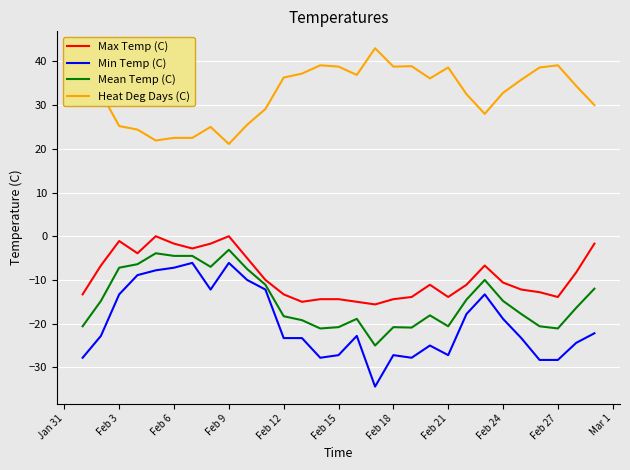

True or false: Min Temp (C) and Max Temp (C) intersect in this chart.

False